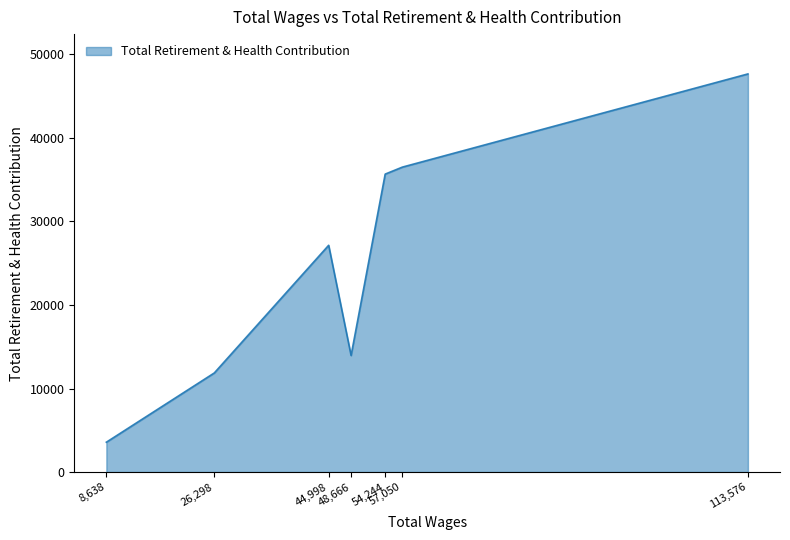

What is the difference between the maximum and minimum values?

44096